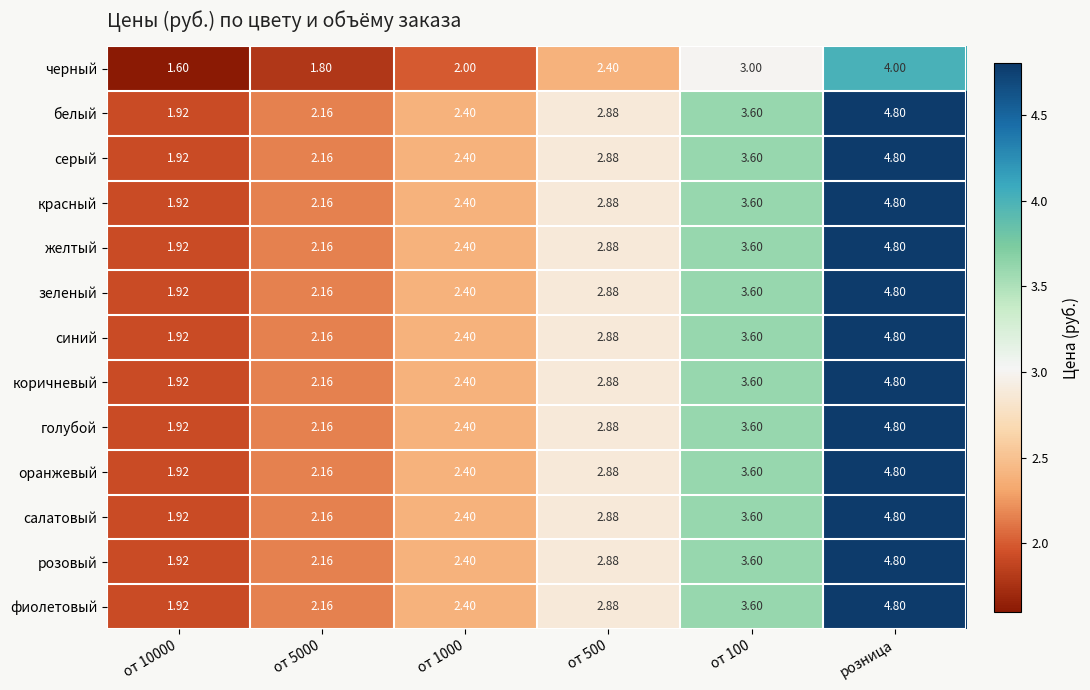

What is the greatest value displayed?

4.8